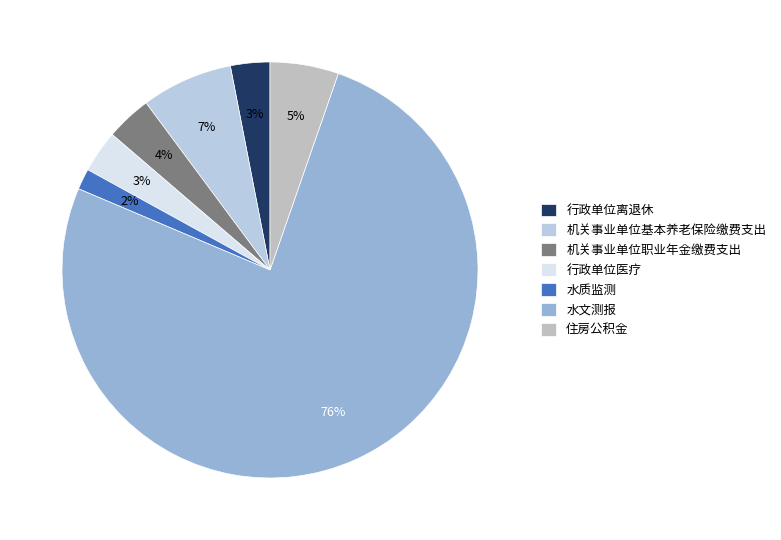

To the nearest percent, what portion does 行政单位医疗 represent?

3%